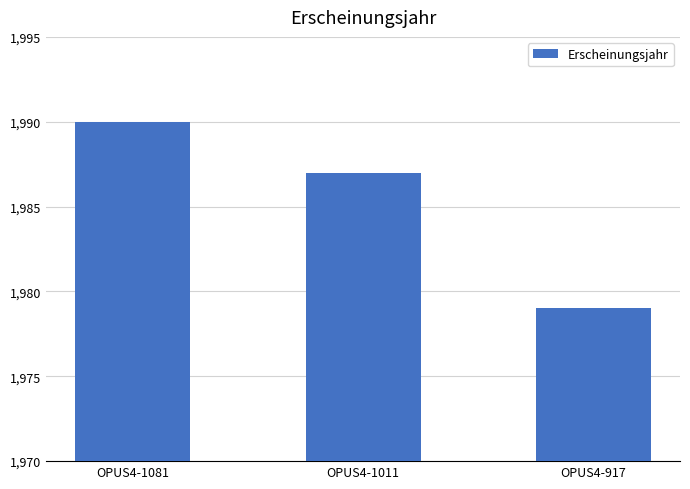

List the labels in order of value, largest first.

OPUS4-1081, OPUS4-1011, OPUS4-917